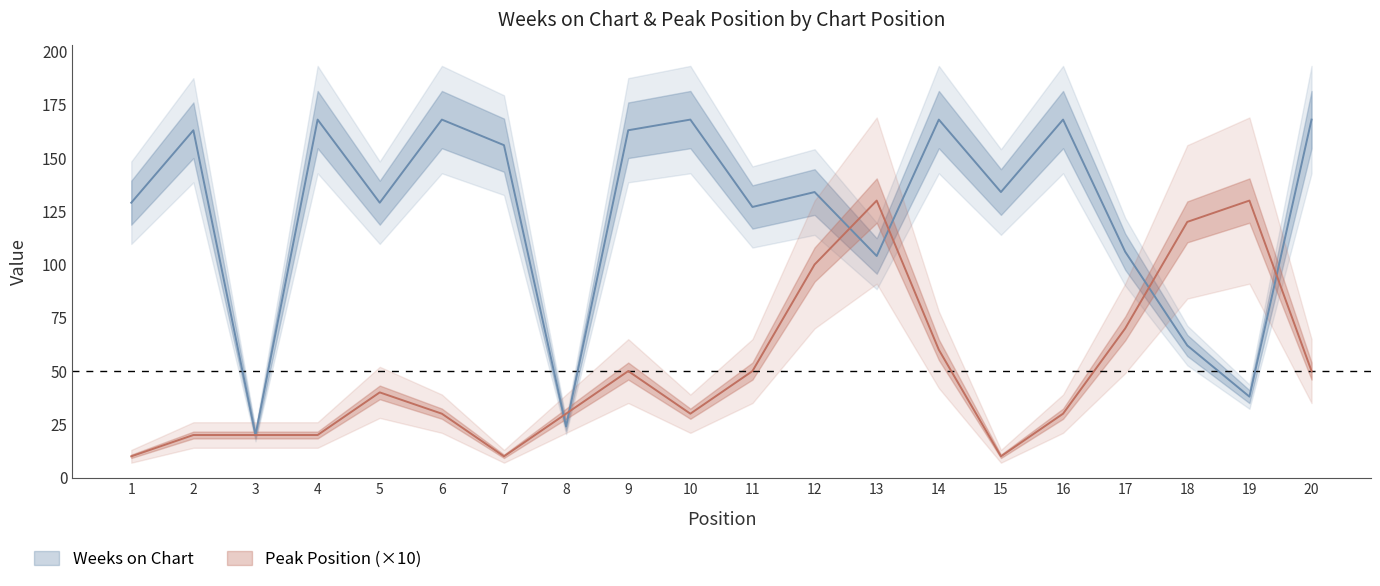

Read the Peak Position value at 6, to the nearest 50.

50